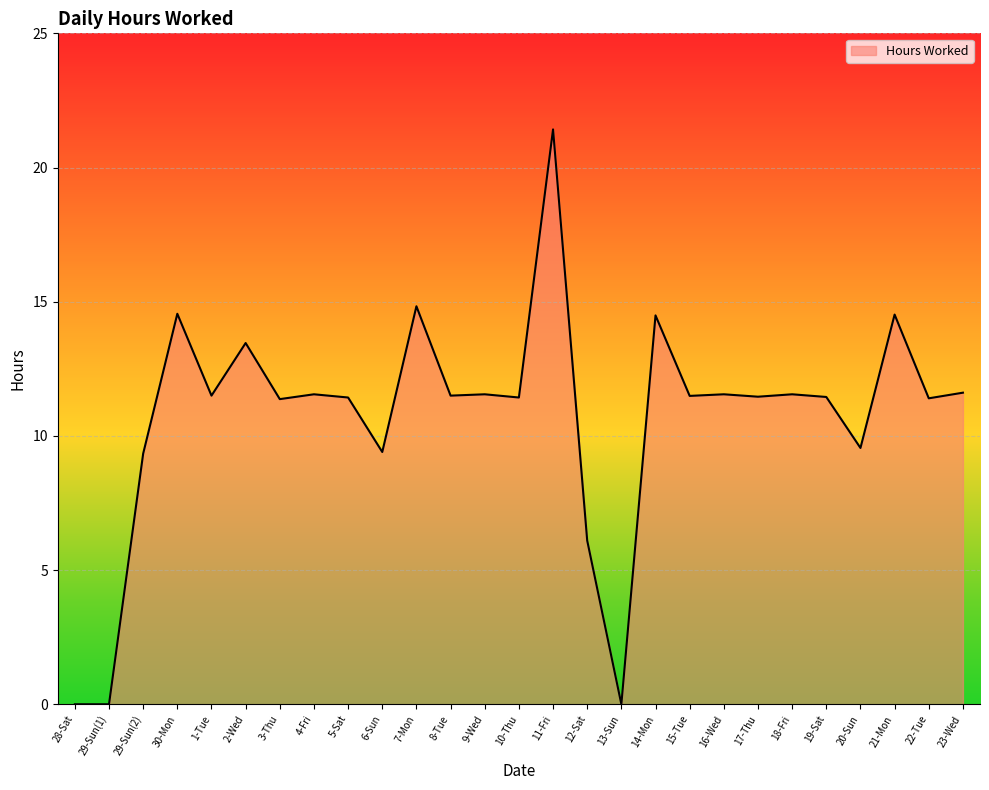

What is the change in value from 6-Sun to 7-Mon?

+5.4